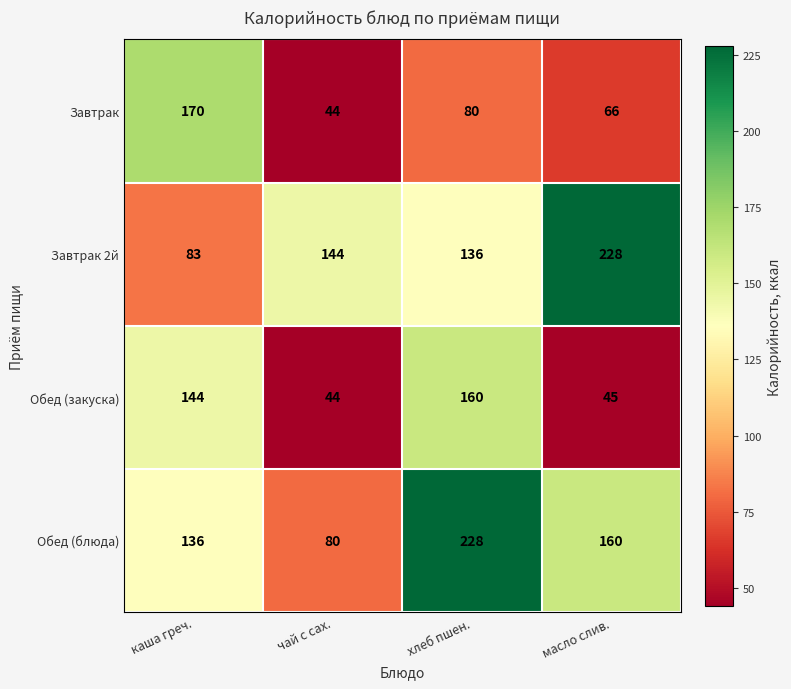

Is it true that Завтрак 2й equals 204 at чай с сах.?

False